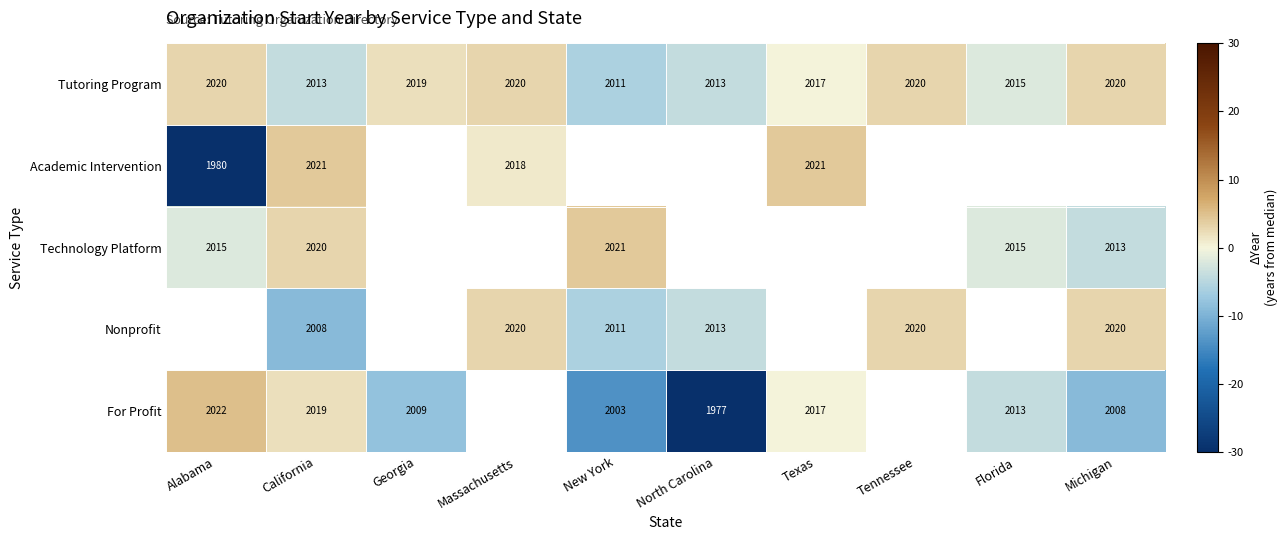

Between Florida and Georgia, which is larger?

Georgia